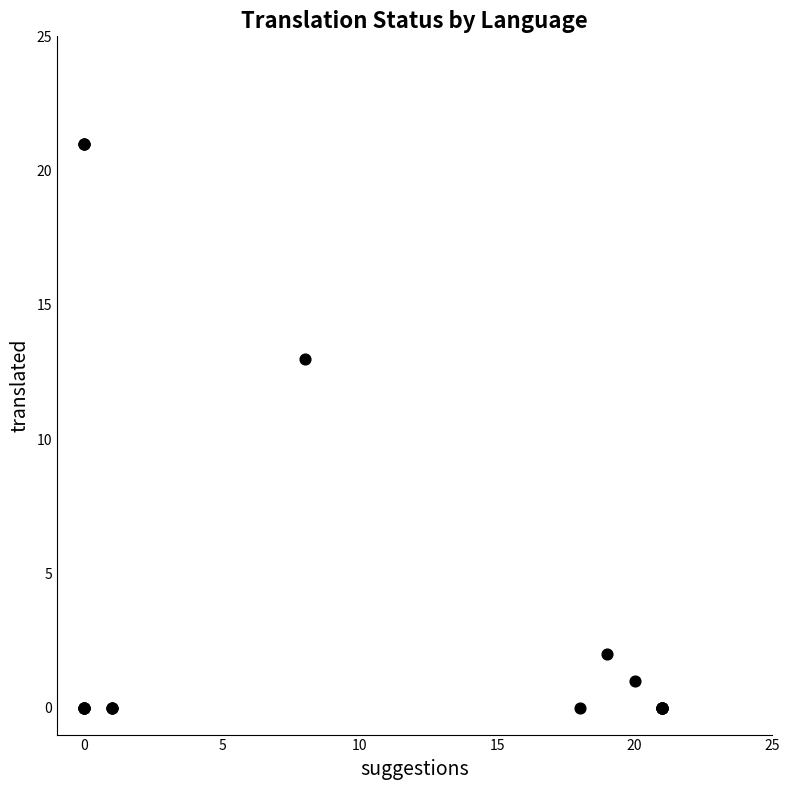

What Y value in the scatter plot is closest to 10?

13